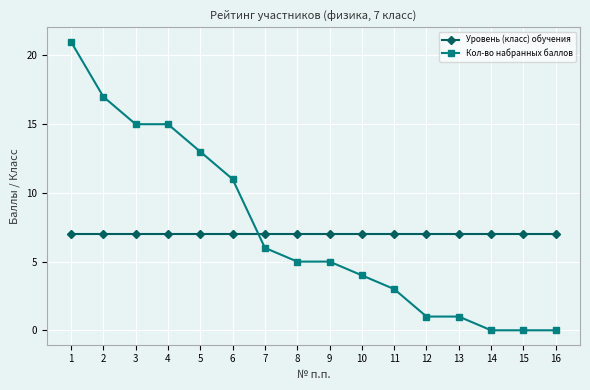

What is the value of the Уровень (класс) обучения point at the 7th from the left?

7